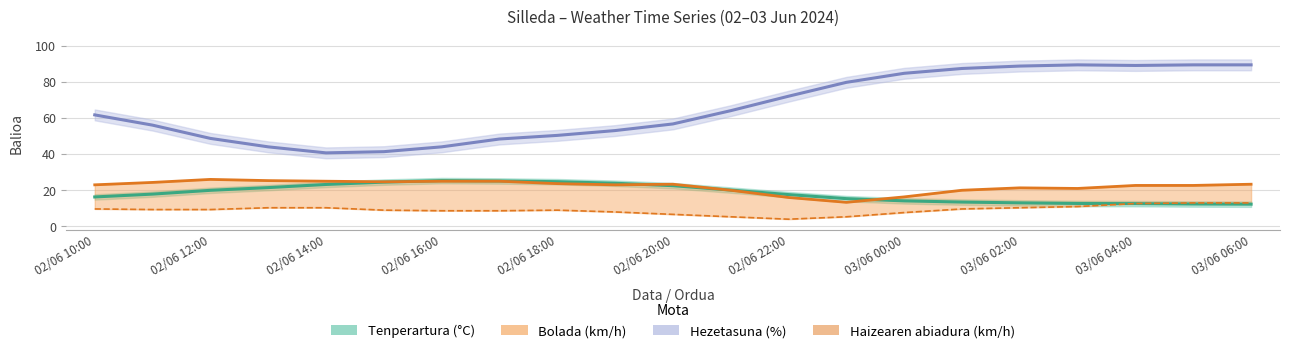

What is the label of the 9th point from the left?

02/06 18:00